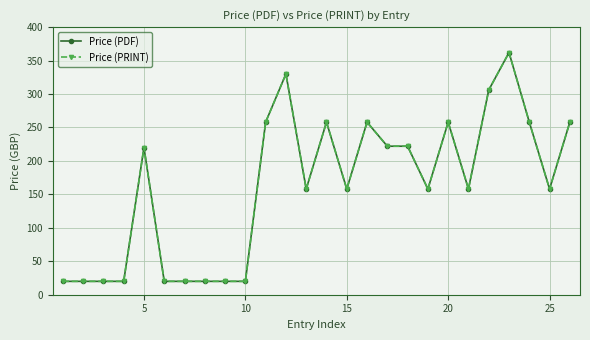

How many lines are shown in the chart?

2